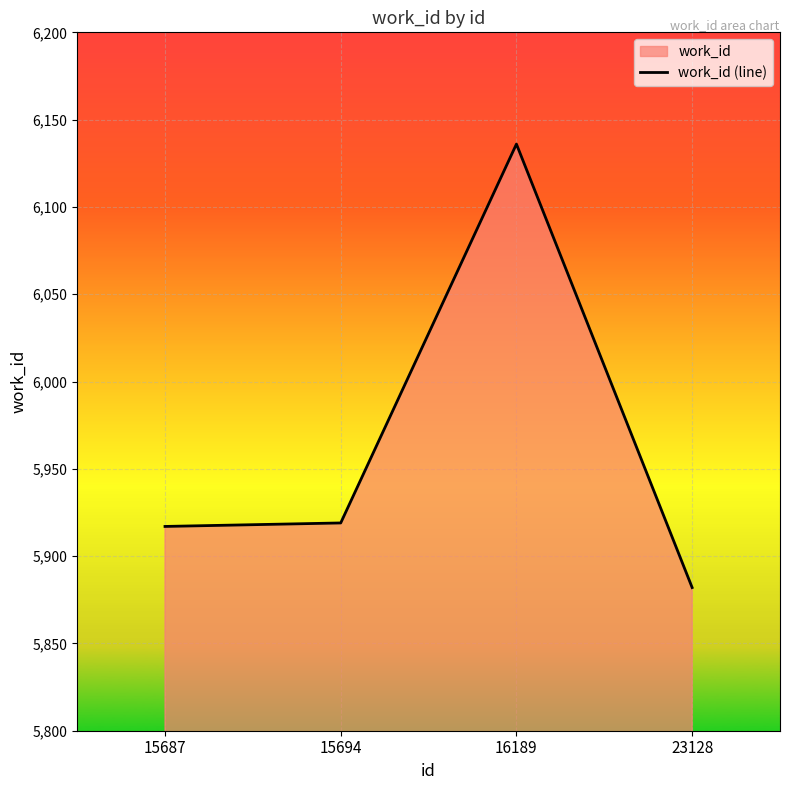

How many values exceed 5919?

1